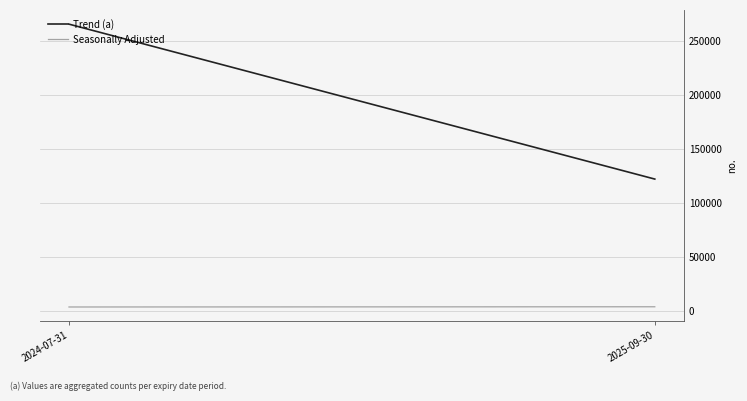

What is the label of the 1st point from the right?

2025-09-30